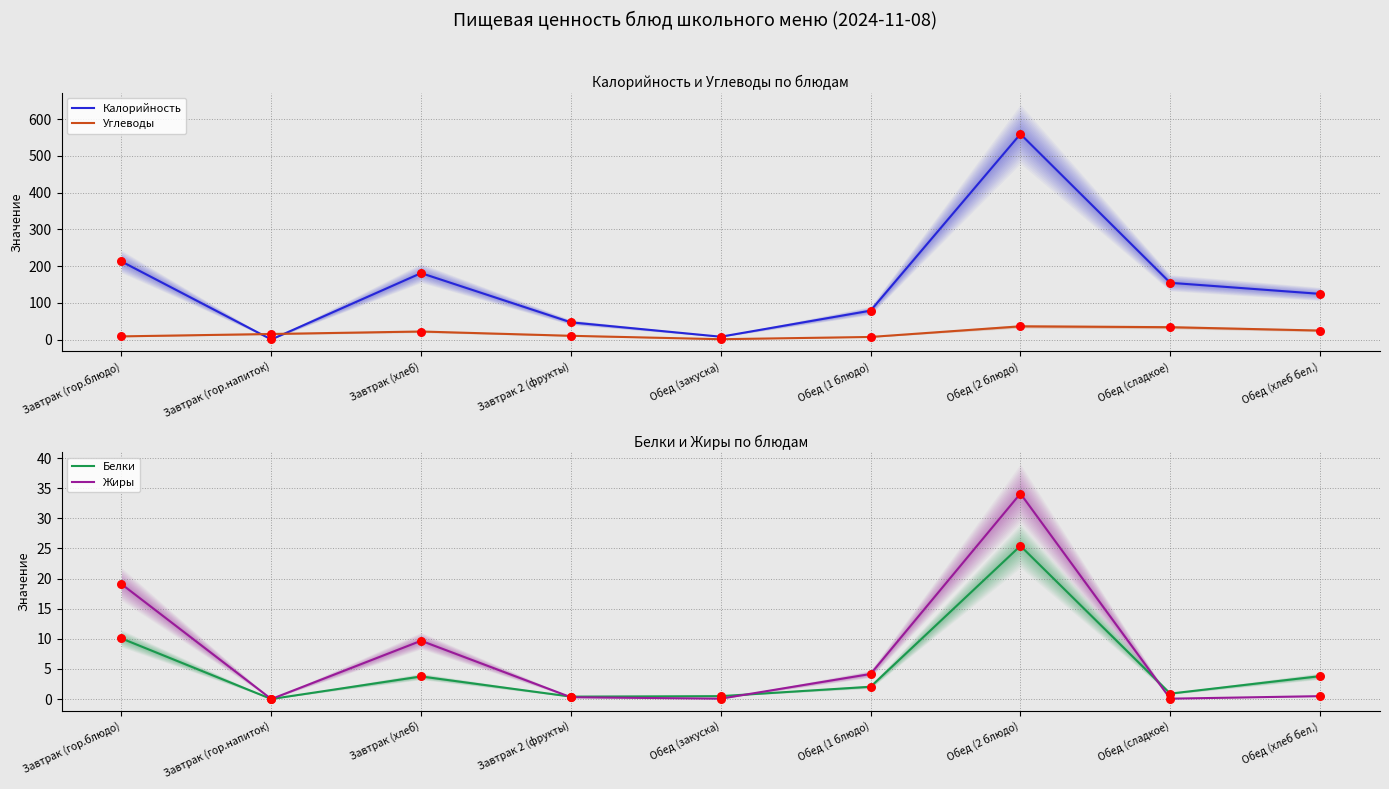

Is the value of Белки at Завтрак (гор.блюдо) greater than the value of Калорийность at Обед (1 блюдо)?

No